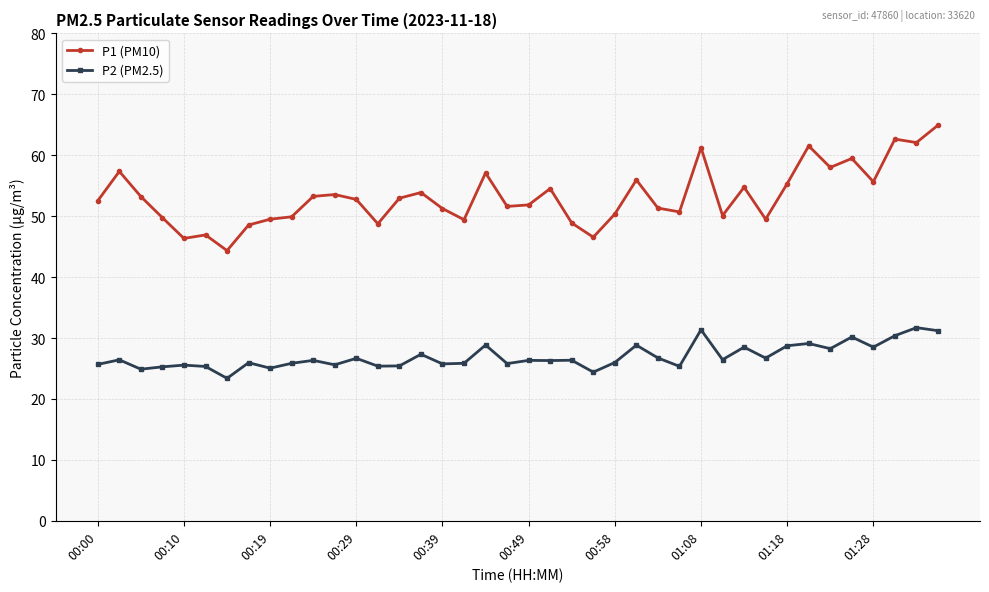

Which series has the largest total across all categories?

P1 (PM10)